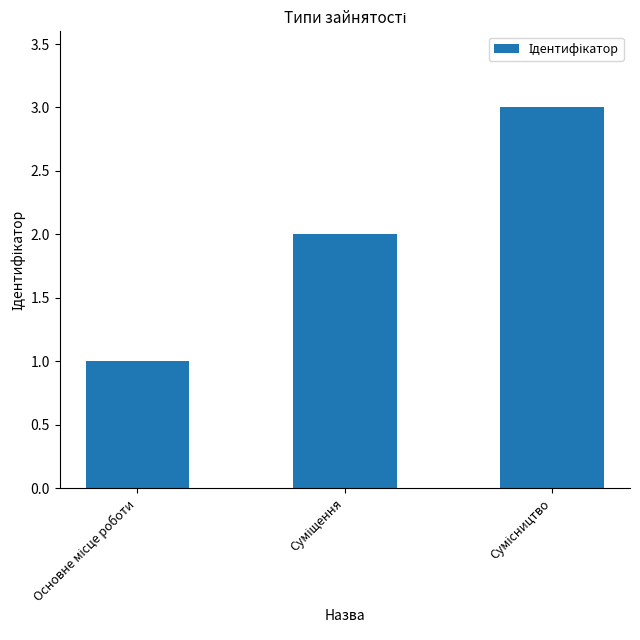

What is the greatest value displayed?

3